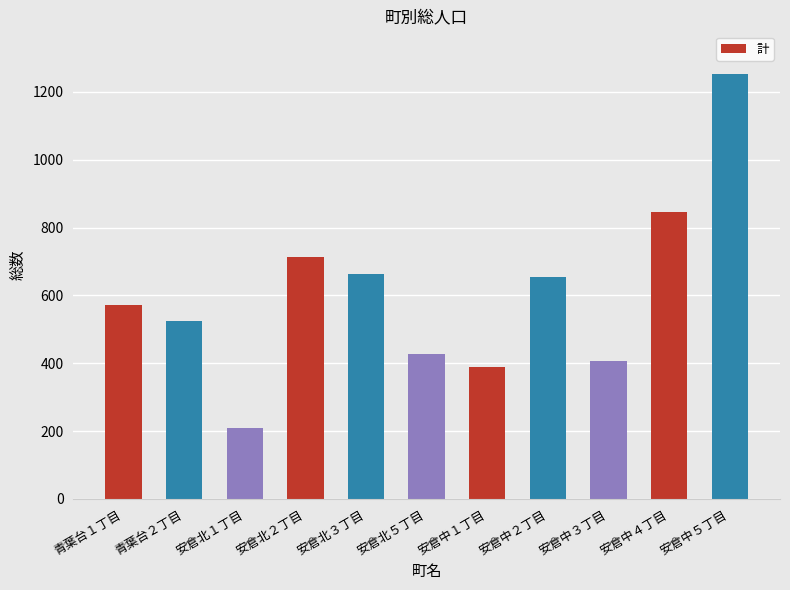

The value at 安倉中５丁目 is 1253. True or false?

True